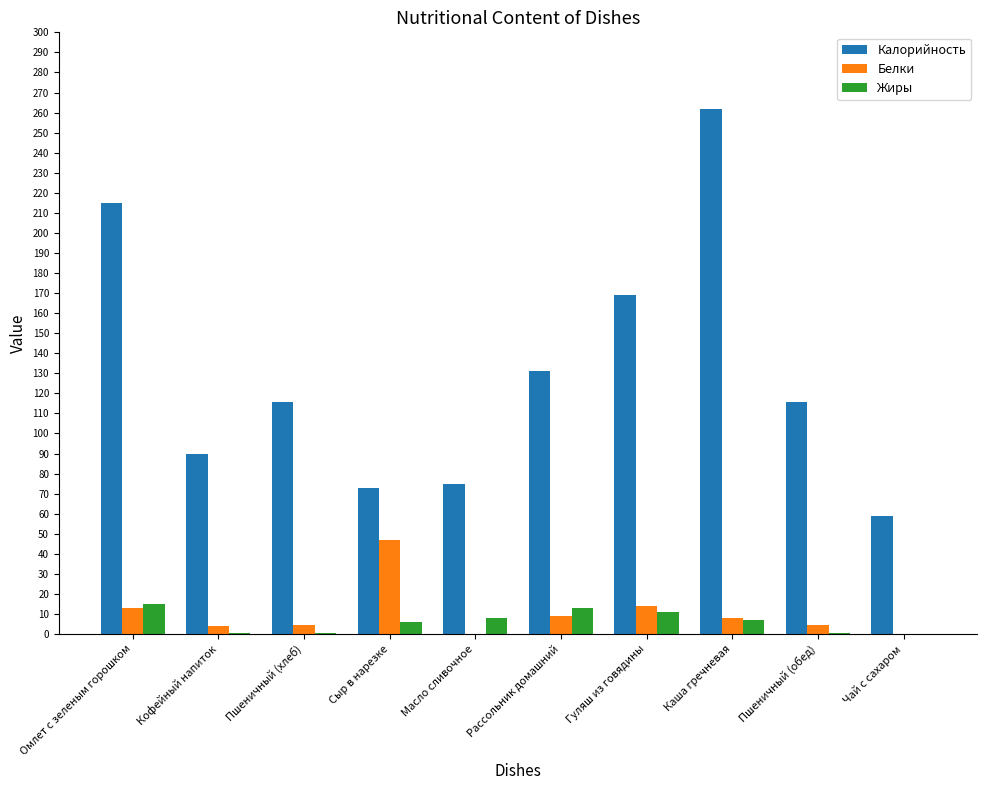

What is the maximum value for Жиры?

15.0